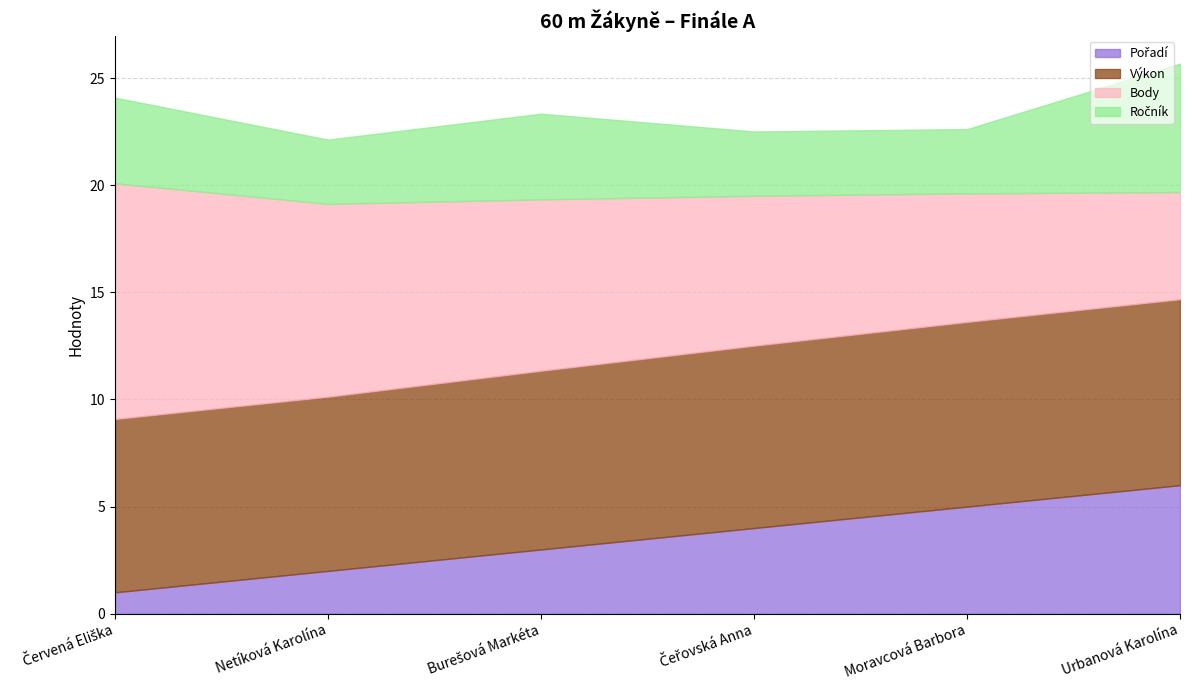

Reading left to right, extract all data points from this chart.

Pořadí: 1.0	2.0	3.0	4.0	5.0	6.0
Výkon: 8.1	8.1	8.3	8.5	8.6	8.7
Body: 11.0	9.0	8.0	7.0	6.0	5.0
Ročník: 4.0	3.0	4.0	3.0	3.0	6.0